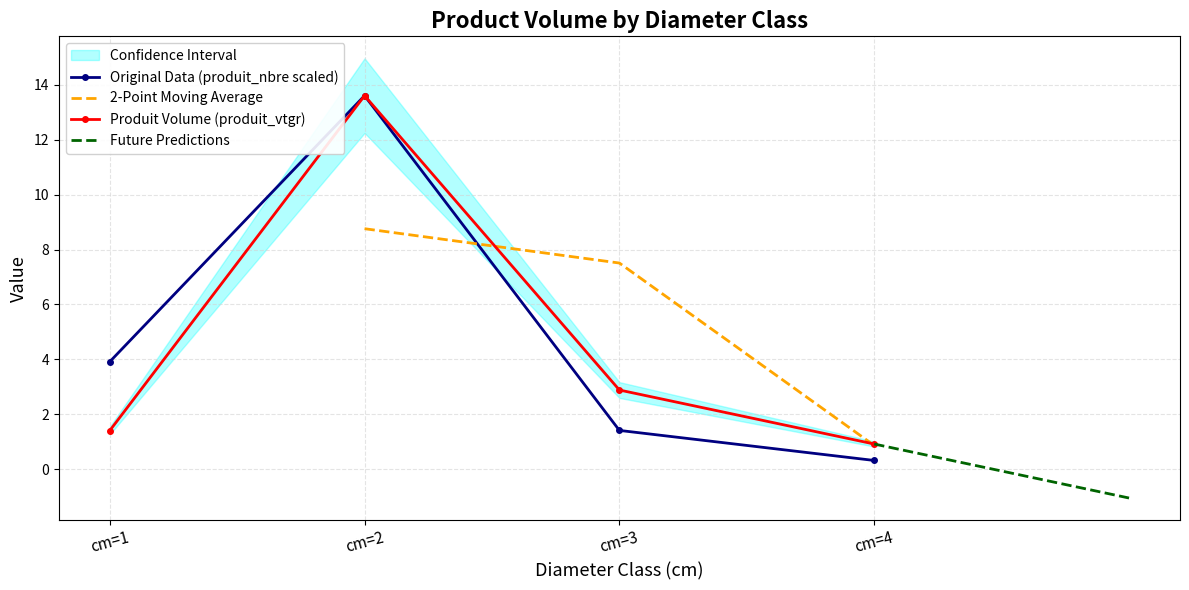

Which series has the widest spread of values?

produit_nbre